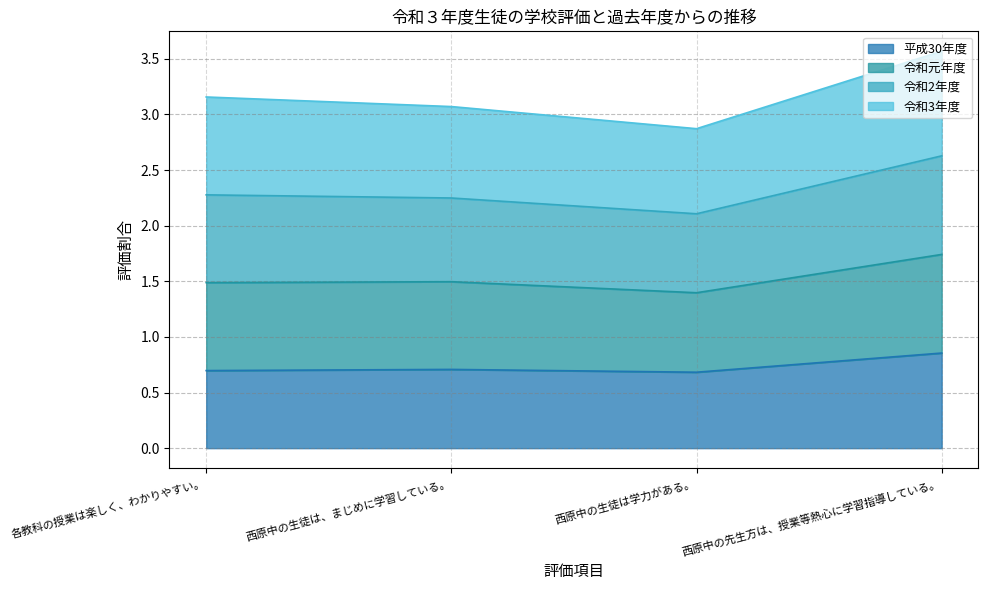

What is the total value across all series at 西原中の生徒は学力がある。?

2.9